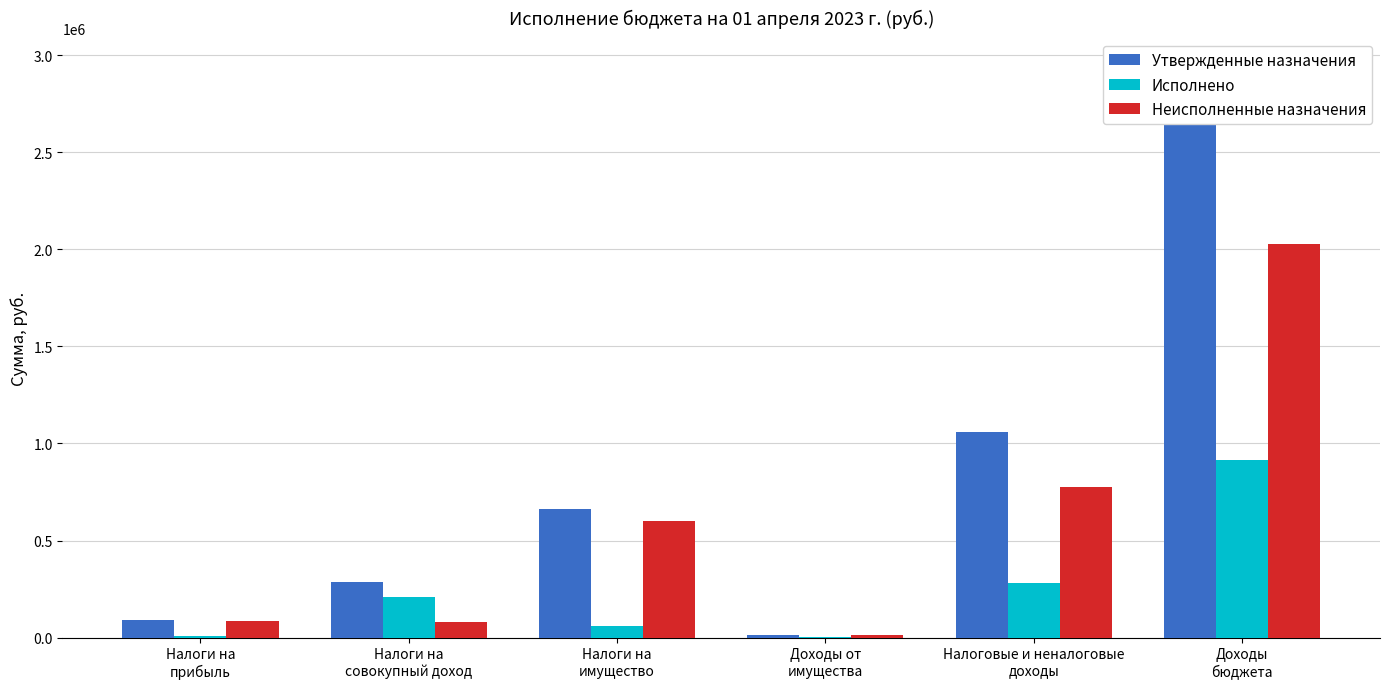

How many data points in Неисполненные назначения are above 602825?

3